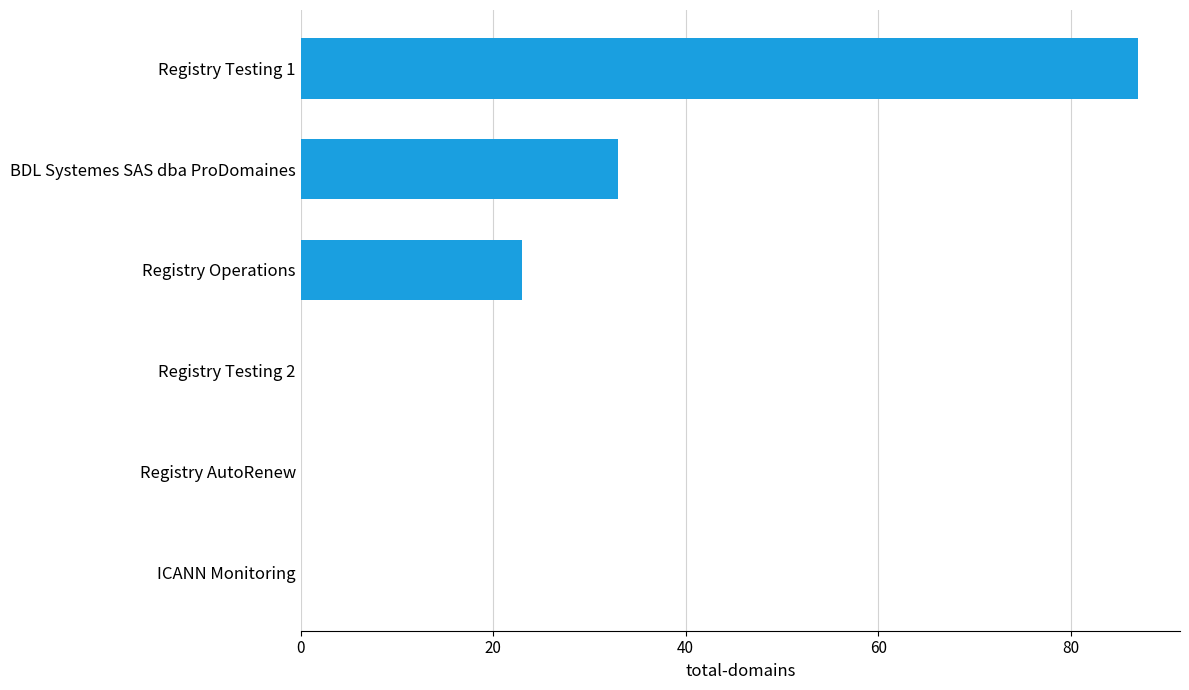

Is it true that the value at Registry Testing 2 is -48?

False